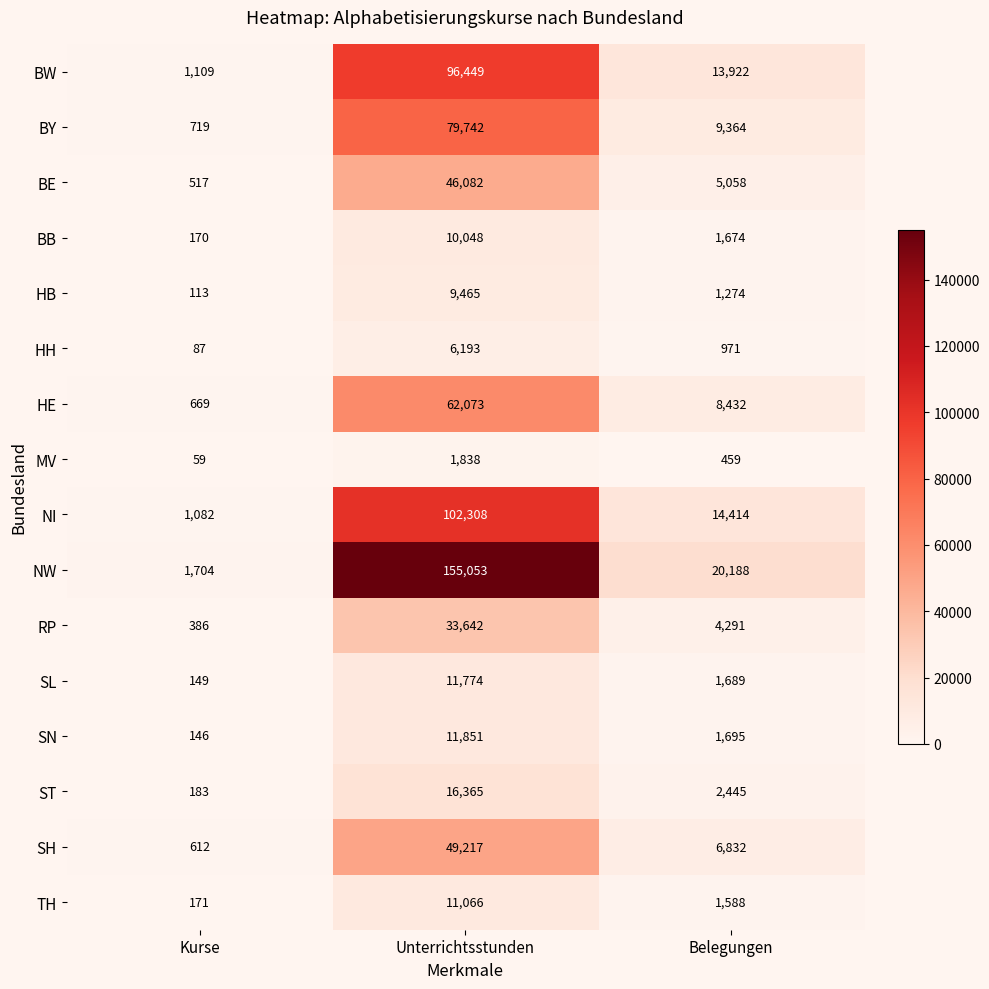

At which category is the sum across all series the highest?

Unterrichtsstunden